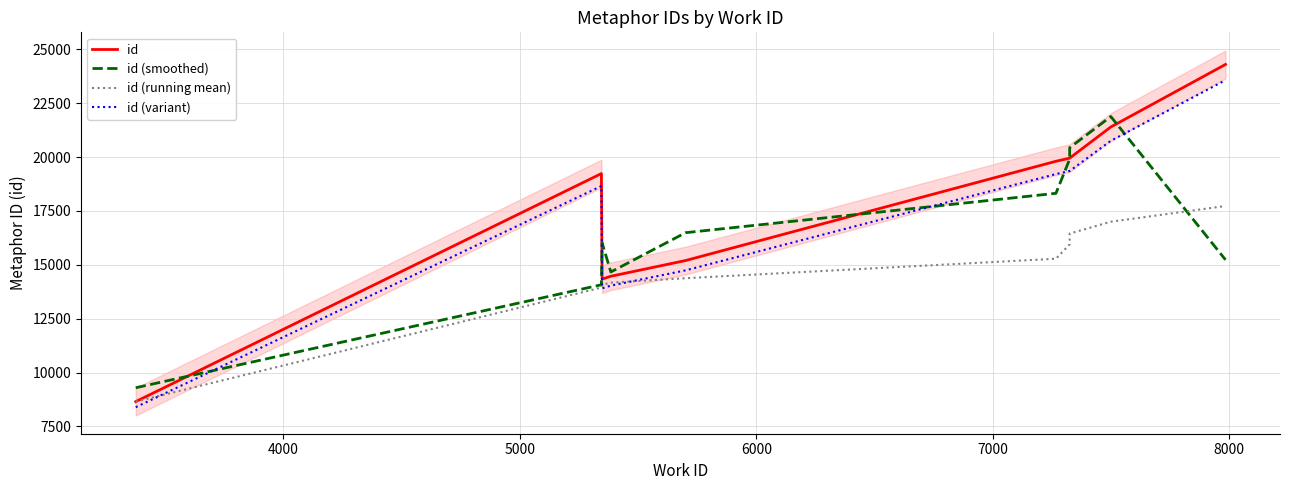

At how many categories does at least one series exceed 11199?

9